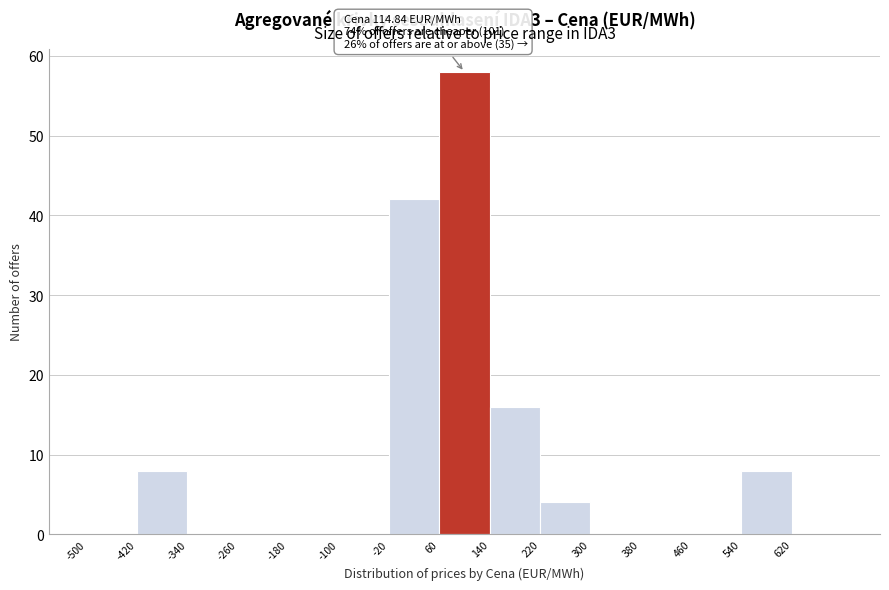

Over which range of the x-axis is the bar tallest?

60 to 140